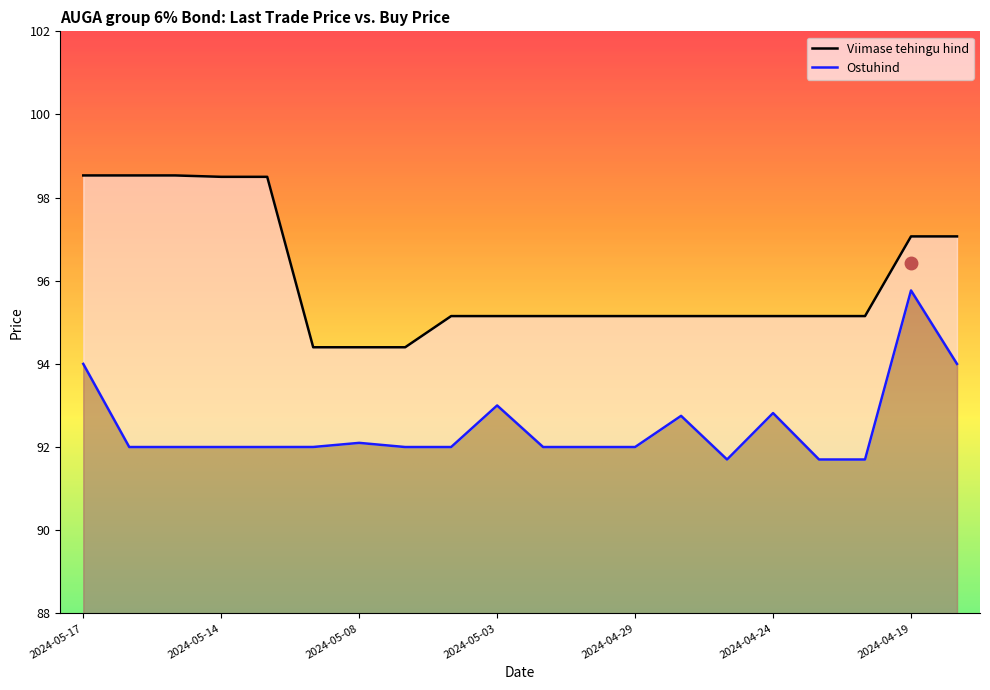

List the series in order of their overall mean, highest first.

Viimase tehingu hind, Ostuhind